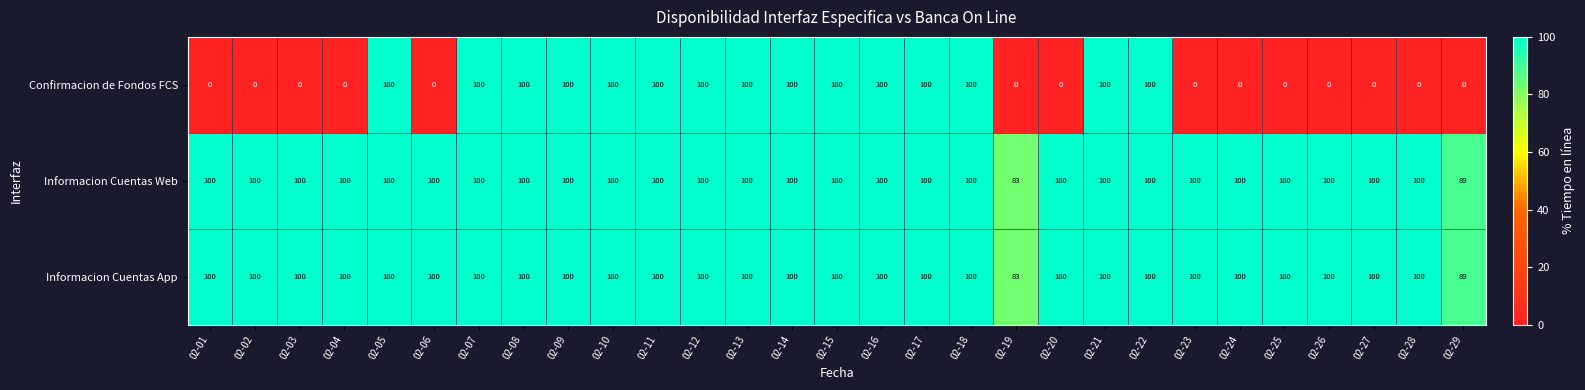

The Informacion Cuentas Web series shows 83 at 02-19. True or false?

True